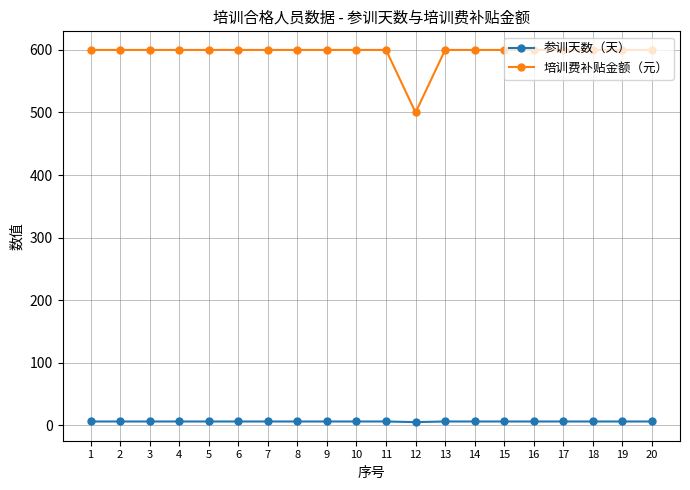

The value of 培训费补贴金额（元） at 2 is 600. True or false?

True